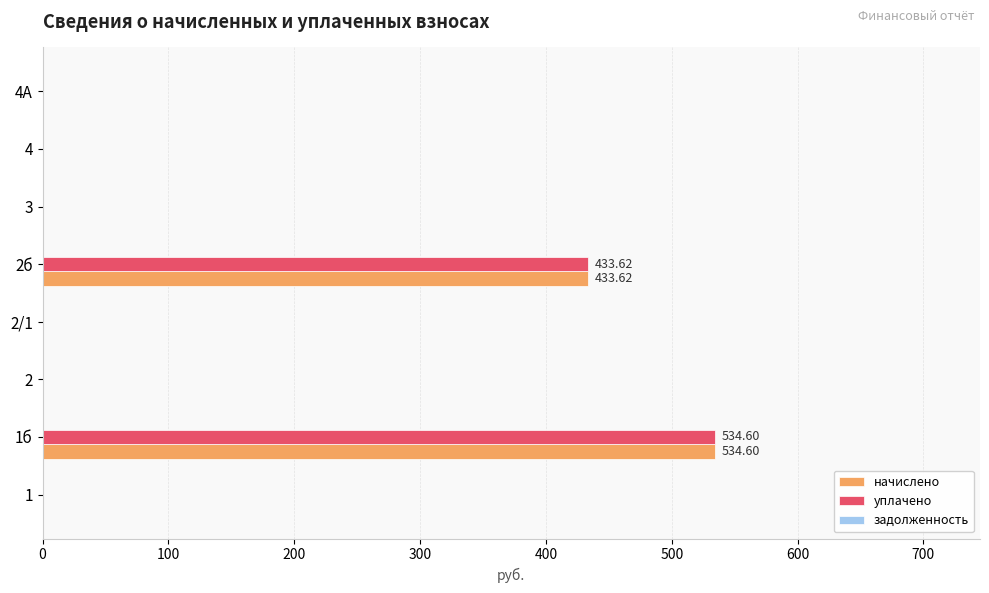

What is the sum of all начислено values?

968.2